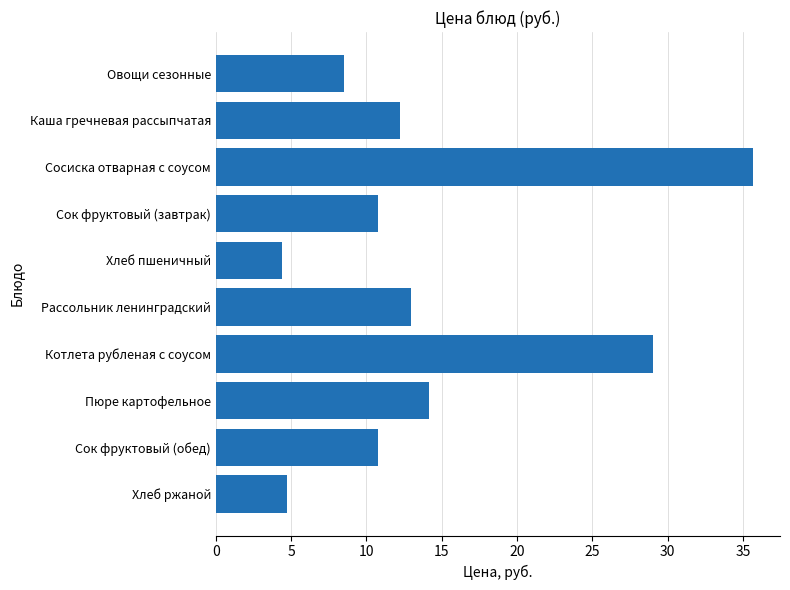

Are the bars grouped side by side (vs. stacked)?

No